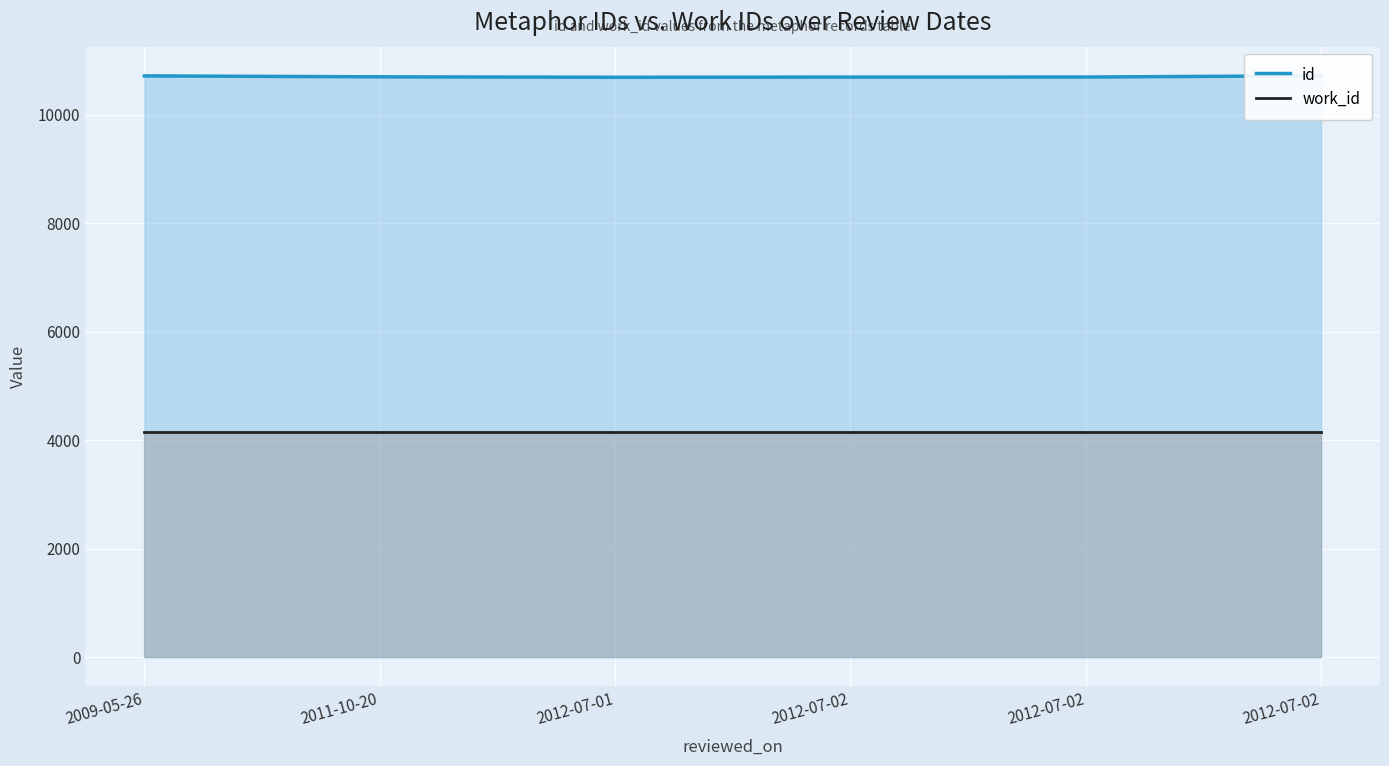

Which category has the highest value in the work_id series?

2009-05-26